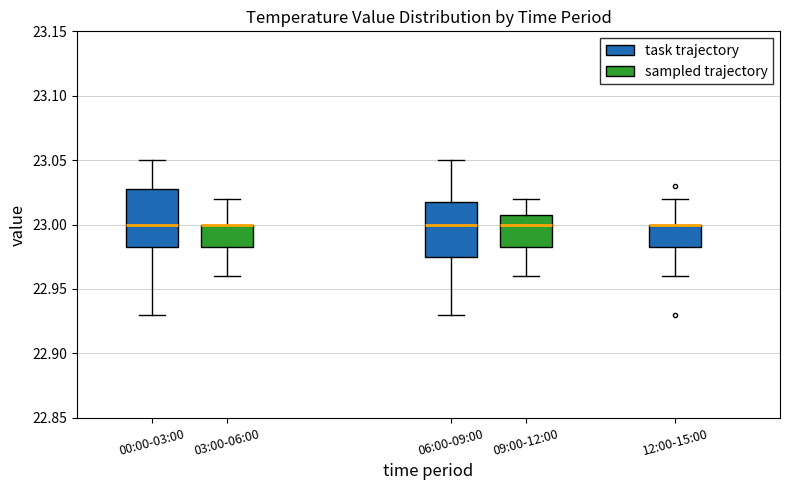

Reading left to right, transcribe this box plot: for each box, give where its median line is, the range the box spans, and where its two whiskers end, as read against the y-axis. The values are not printed on the chart, so give them approximately, as read against the axis.

00:00-03:00: median 23.000, box 22.985 to 23.030, whiskers 22.930 to 23.050
03:00-06:00: median 23.000 (drawn on the box's upper edge), box 22.985 to 23.000, whiskers 22.960 to 23.020
06:00-09:00: median 23.000, box 22.975 to 23.020, whiskers 22.930 to 23.050
09:00-12:00: median 23.000, box 22.985 to 23.010, whiskers 22.960 to 23.020
12:00-15:00: median 23.000 (drawn on the box's upper edge), box 22.985 to 23.000, whiskers 22.960 to 23.020